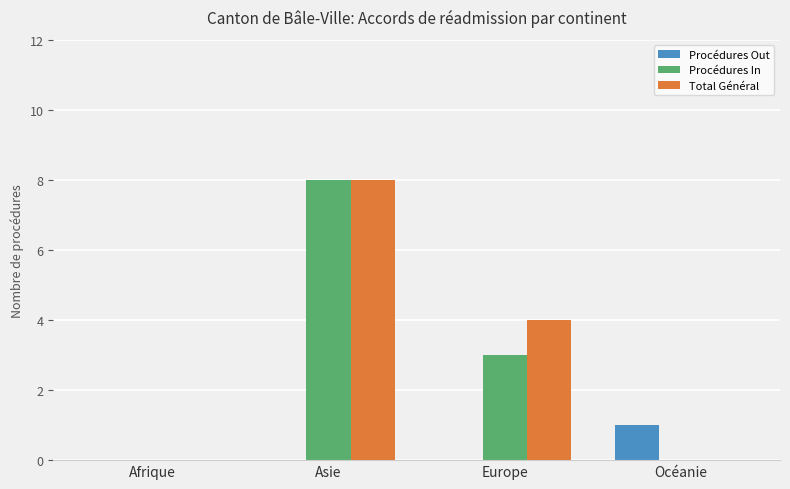

Reading right to left, what are all the values shown in this chart?

Procédures Out: Océanie=1	Europe=0	Asie=0	Afrique=0
Procédures In: Océanie=0	Europe=3	Asie=8	Afrique=0
Total Général: Océanie=0	Europe=4	Asie=8	Afrique=0